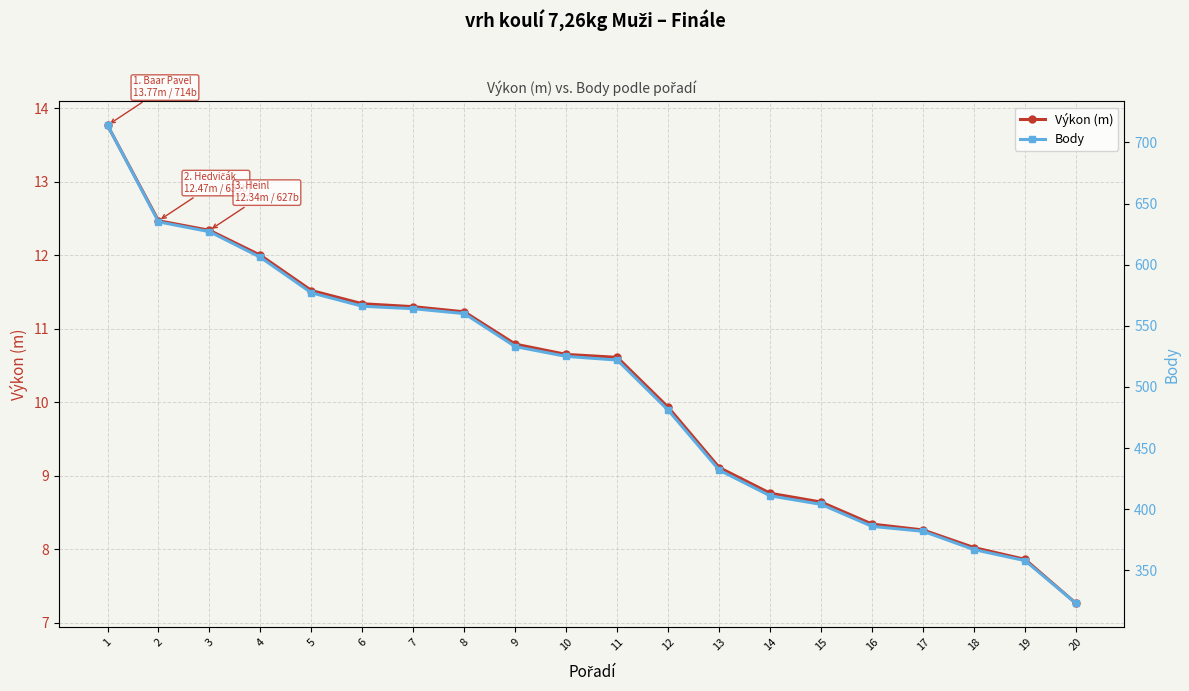

How many data points does each series have?

20